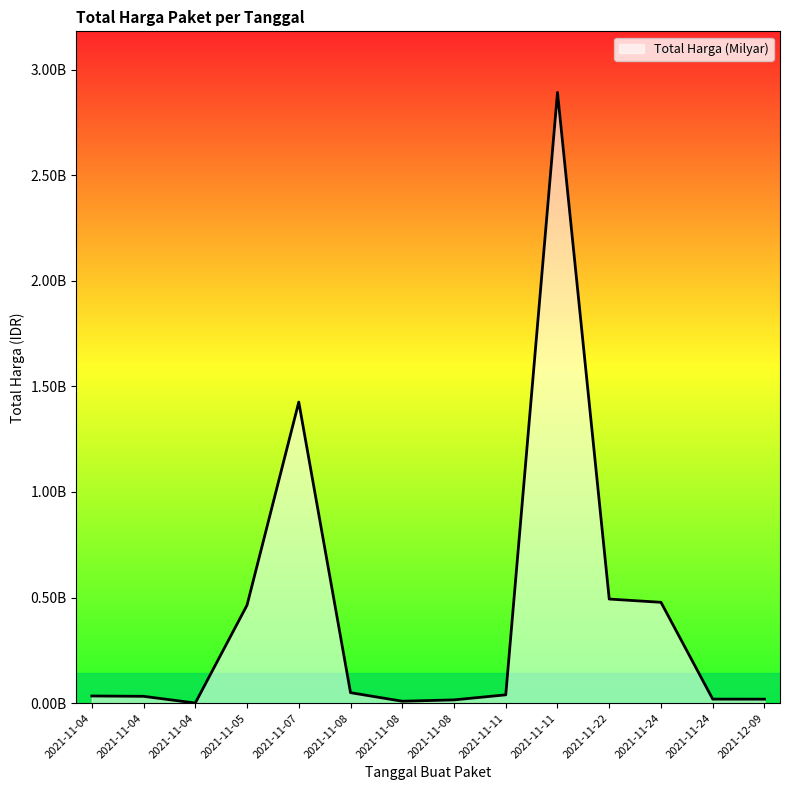

Is it true that the value at 2021-11-08 is 5183091?

False